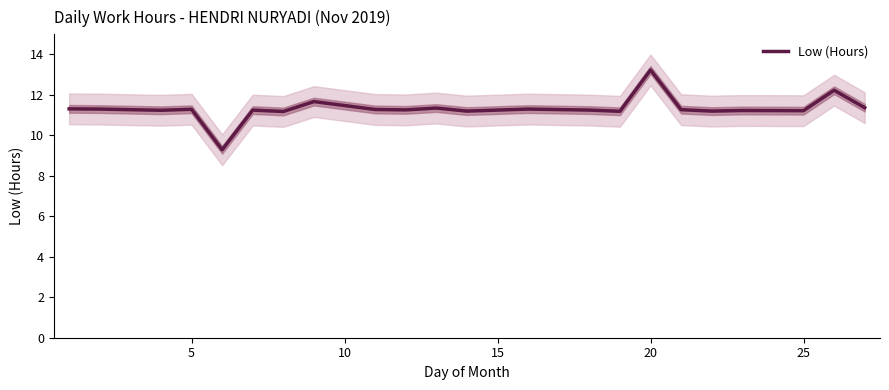

Which category has the highest value in the Low (Hours) series?

20